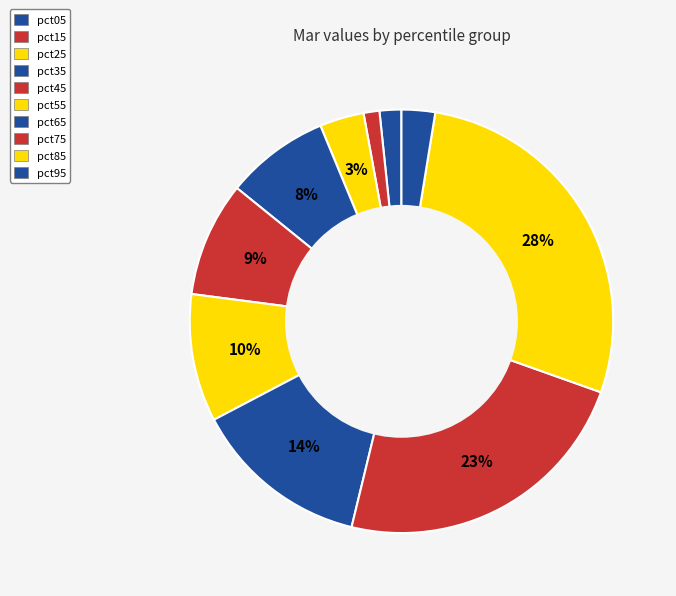

What percentage do pct25 and pct15 together represent?

4.6%